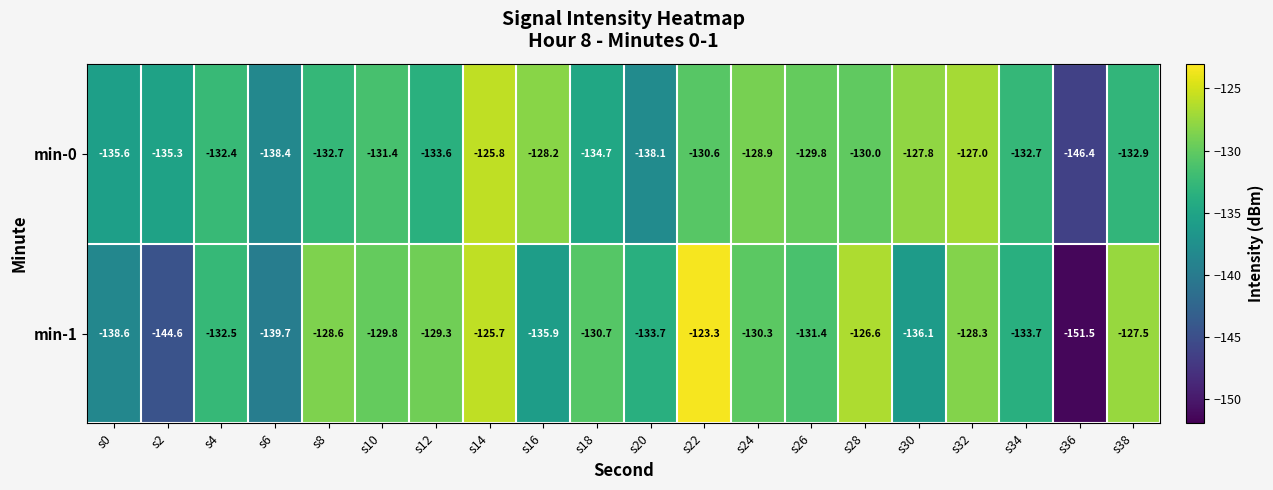

What is the total value across all series at s4?

-264.9